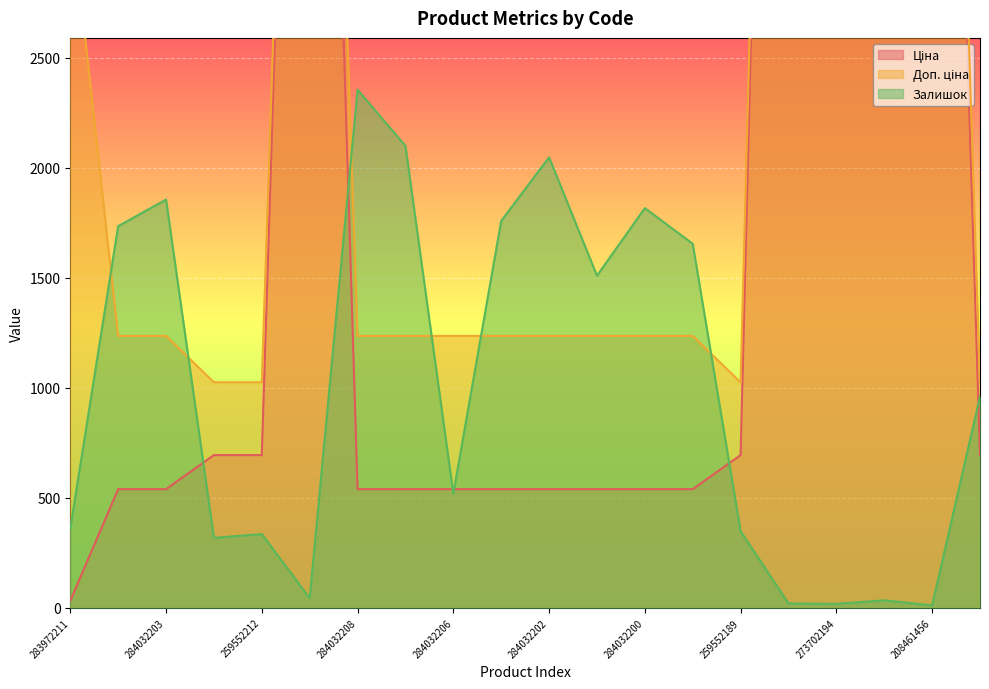

How many intersections are there between Залишок and Ціна?

6